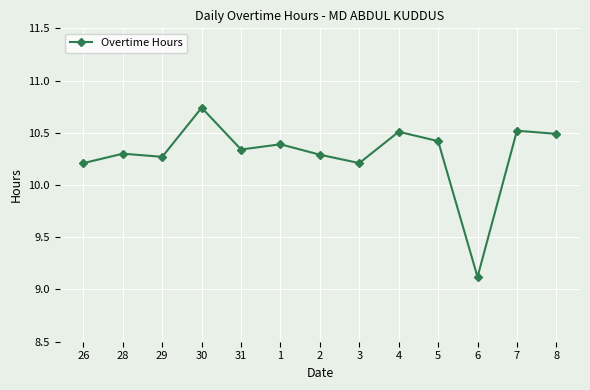

At which category does the chart reach its peak across all series?

30